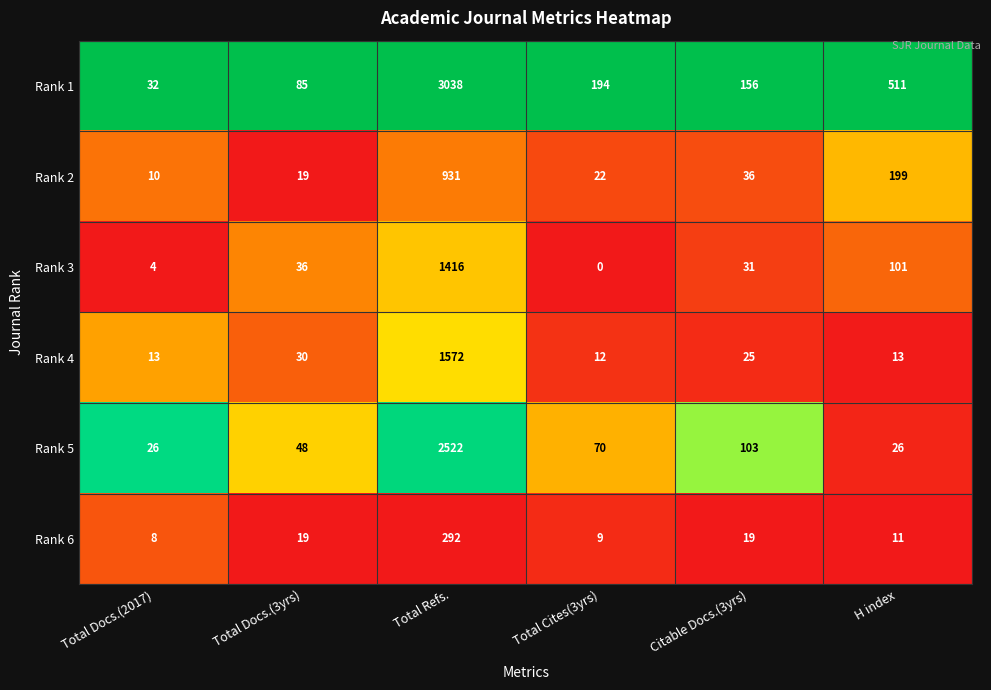

What value does the Rank 6 series have at Total Refs., to the nearest 10?

290